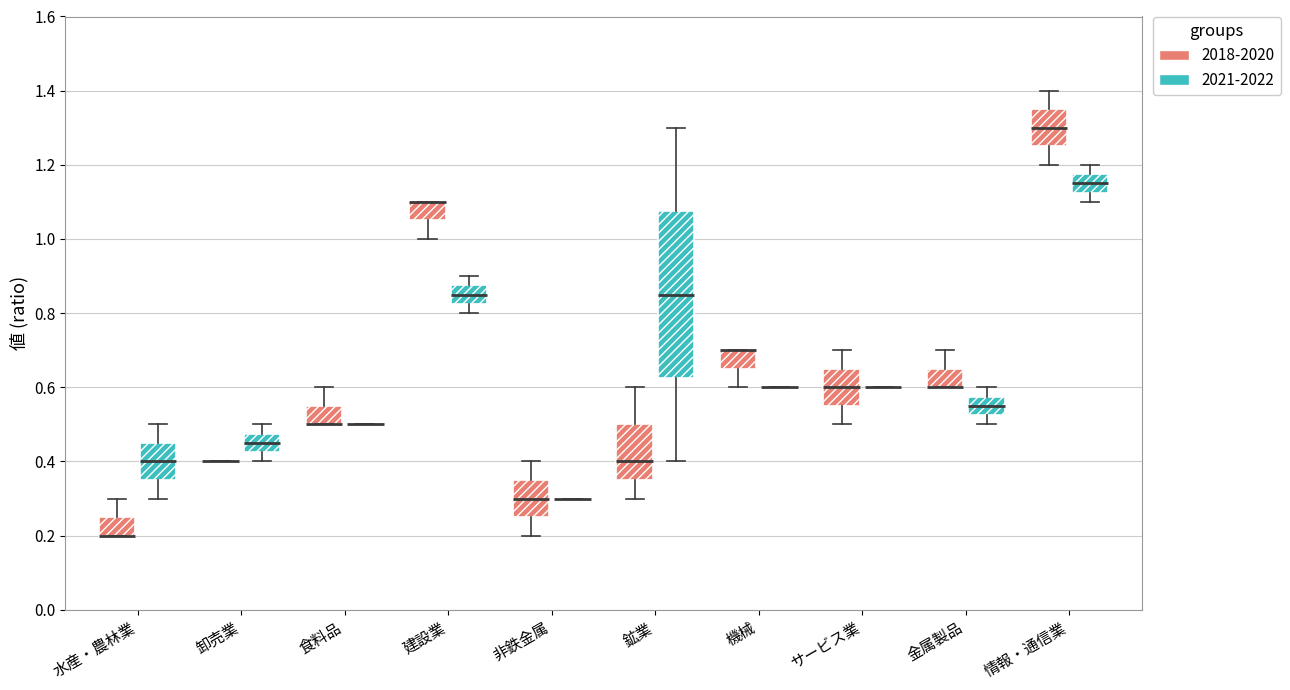

Reading left to right, transcribe this box plot: for each box, give where its median line is, the range the box spans, and where its two whiskers end, as read against the y-axis. The values are not printed on the chart, so give them approximately, as read against the axis.

水産・農林業 (2018-2020): median 0.20 (drawn on the box's lower edge), box 0.20 to 0.26, whiskers 0.20 to 0.30
水産・農林業 (2021-2022): median 0.40, box 0.36 to 0.46, whiskers 0.30 to 0.50
卸売業 (2018-2020): box collapsed to a line at 0.40, whiskers 0.40 to 0.40
卸売業 (2021-2022): median 0.46, box 0.42 to 0.48, whiskers 0.40 to 0.50
食料品 (2018-2020): median 0.50 (drawn on the box's lower edge), box 0.50 to 0.56, whiskers 0.50 to 0.60
食料品 (2021-2022): box collapsed to a line at 0.50, whiskers 0.50 to 0.50
建設業 (2018-2020): median 1.10 (drawn on the box's upper edge), box 1.06 to 1.10, whiskers 1.00 to 1.10
建設業 (2021-2022): median 0.86, box 0.82 to 0.88, whiskers 0.80 to 0.90
非鉄金属 (2018-2020): median 0.30, box 0.26 to 0.36, whiskers 0.20 to 0.40
非鉄金属 (2021-2022): box collapsed to a line at 0.30, whiskers 0.30 to 0.30
鉱業 (2018-2020): median 0.40, box 0.36 to 0.50, whiskers 0.30 to 0.60
鉱業 (2021-2022): median 0.86, box 0.62 to 1.08, whiskers 0.40 to 1.30
機械 (2018-2020): median 0.70 (drawn on the box's upper edge), box 0.66 to 0.70, whiskers 0.60 to 0.70
機械 (2021-2022): box collapsed to a line at 0.60, whiskers 0.60 to 0.60
サービス業 (2018-2020): median 0.60, box 0.56 to 0.66, whiskers 0.50 to 0.70
サービス業 (2021-2022): box collapsed to a line at 0.60, whiskers 0.60 to 0.60
金属製品 (2018-2020): median 0.60 (drawn on the box's lower edge), box 0.60 to 0.66, whiskers 0.60 to 0.70
金属製品 (2021-2022): median 0.56, box 0.52 to 0.58, whiskers 0.50 to 0.60
情報・通信業 (2018-2020): median 1.30, box 1.26 to 1.36, whiskers 1.20 to 1.40
情報・通信業 (2021-2022): median 1.16, box 1.12 to 1.18, whiskers 1.10 to 1.20